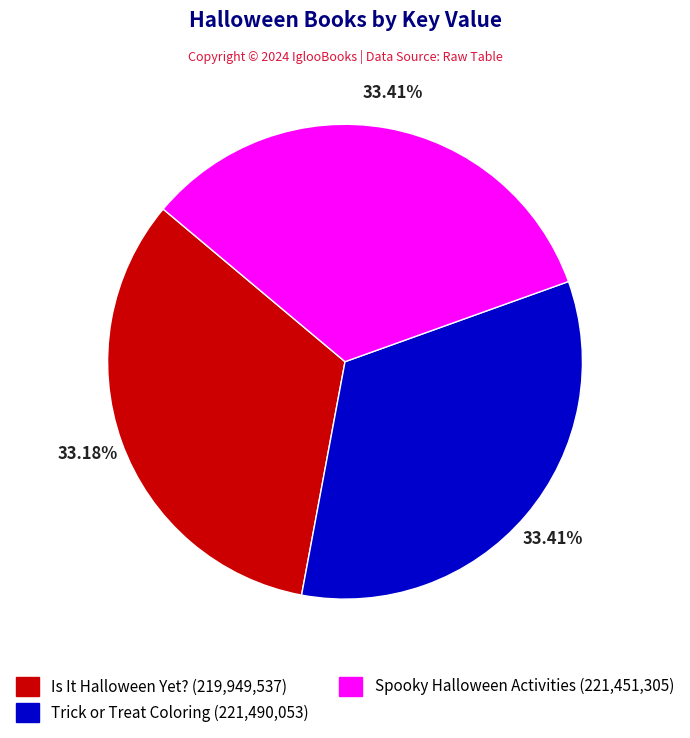

Is there any slice that represents more than half of the pie?

No